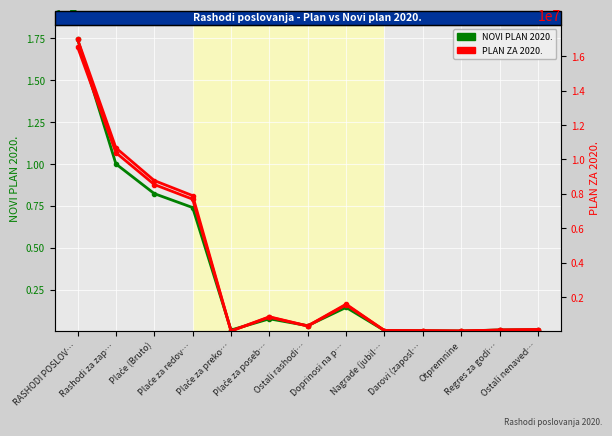

After their last crossing, which series has the higher values: NOVI PLAN 2020. or PLAN ZA 2020.?

PLAN ZA 2020.